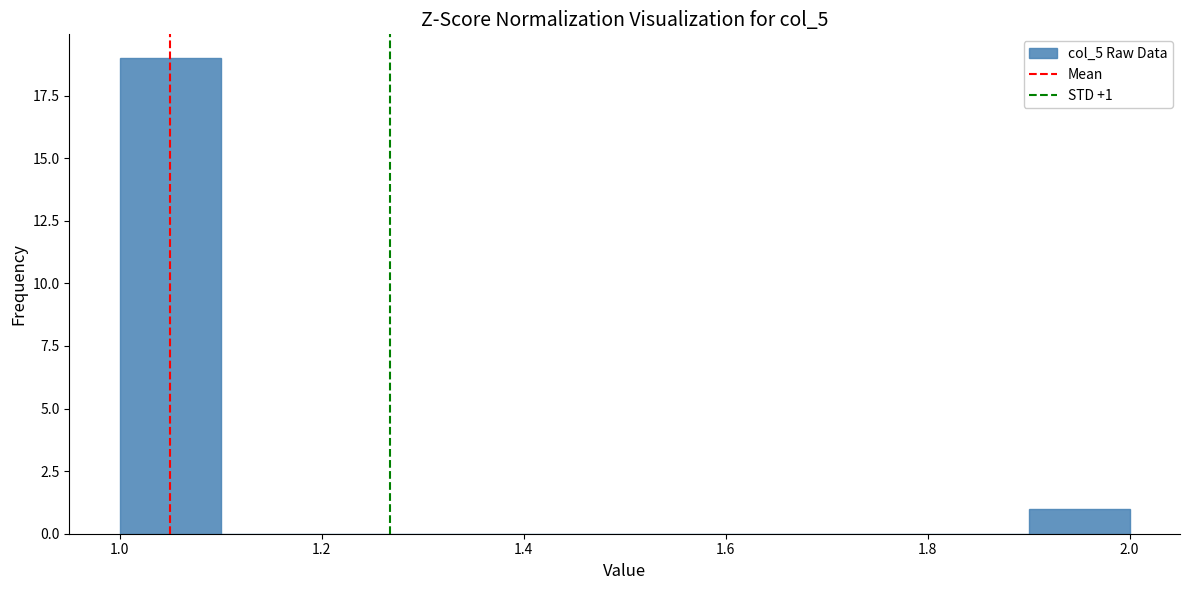

Over which range of the x-axis is the bar tallest?

1.0 to 1.1